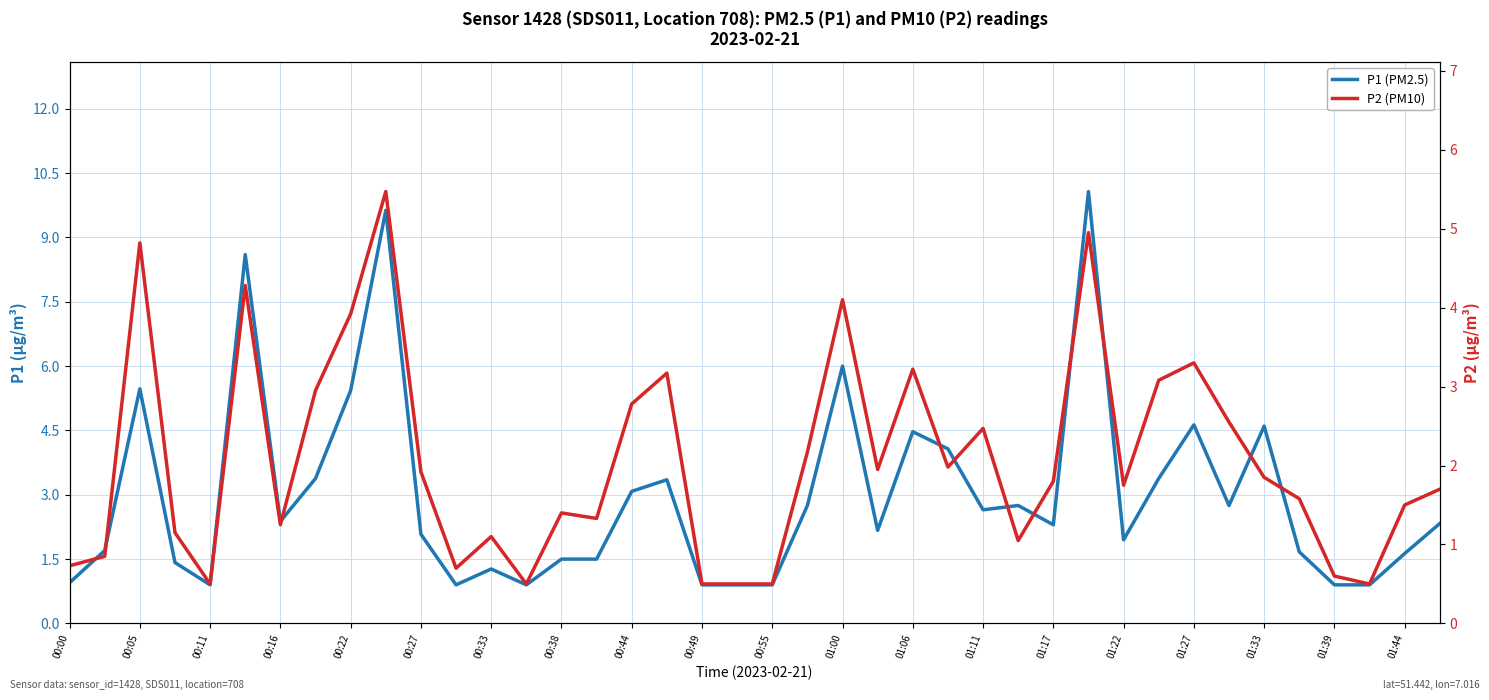

What is the total value across all series at 01:33?

6.4